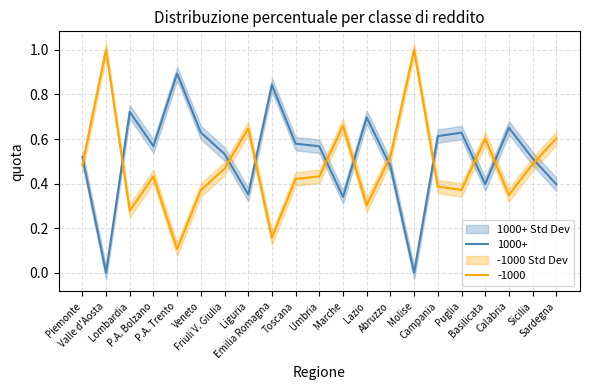

What is the value of the -1000 point at the 18th from the left?

0.6